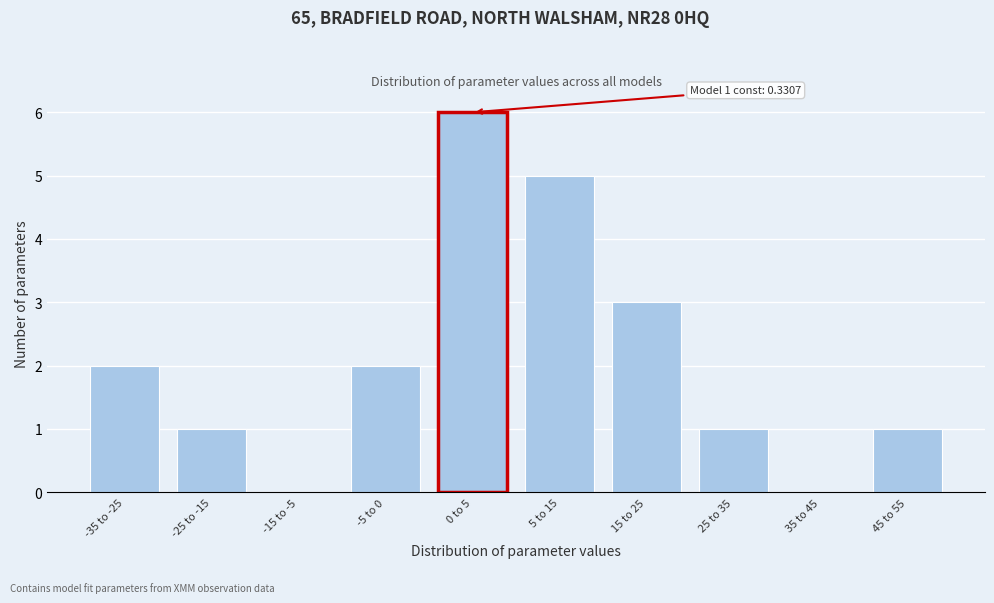

Reading left to right, what are all the values shown in this chart?

-35 to -25=2	-25 to -15=1	-15 to -5=0	-5 to 0=2	0 to 5=6	5 to 15=5	15 to 25=3	25 to 35=1	35 to 45=0	45 to 55=1